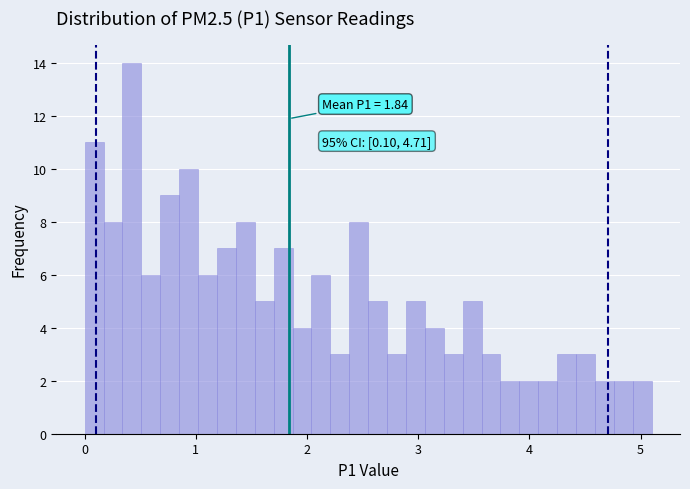

Around what value on the x-axis is the tallest bar? Give the approximate position of its centre, as read against the axis.

0.4